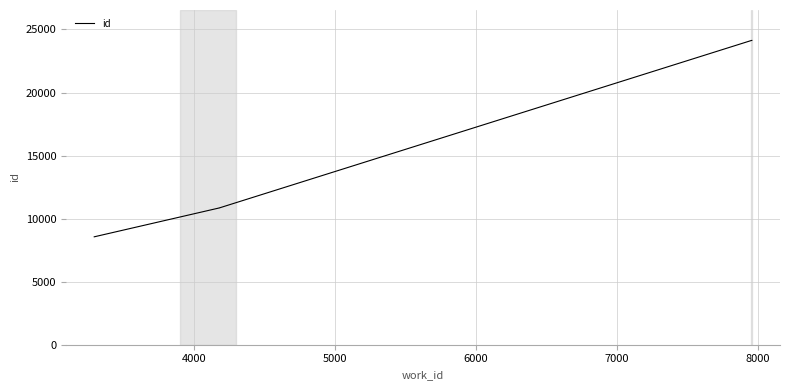

How many lines are shown in the chart?

1